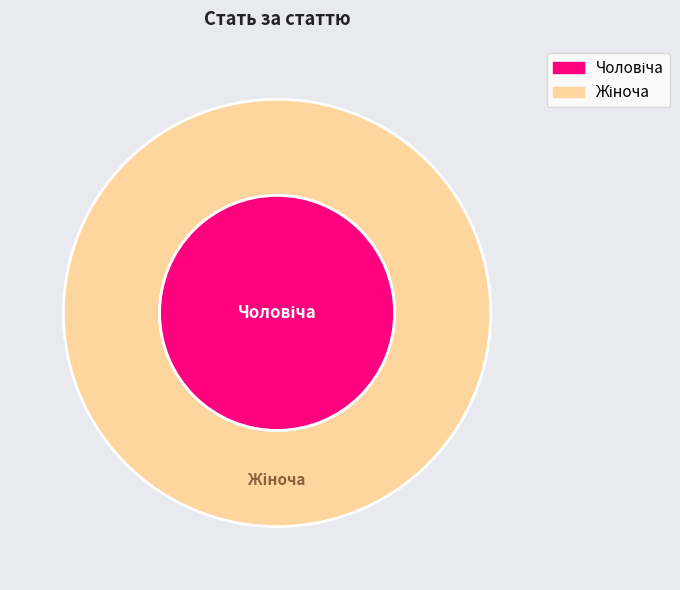

To the nearest percent, what portion does Чоловіча represent?

33%